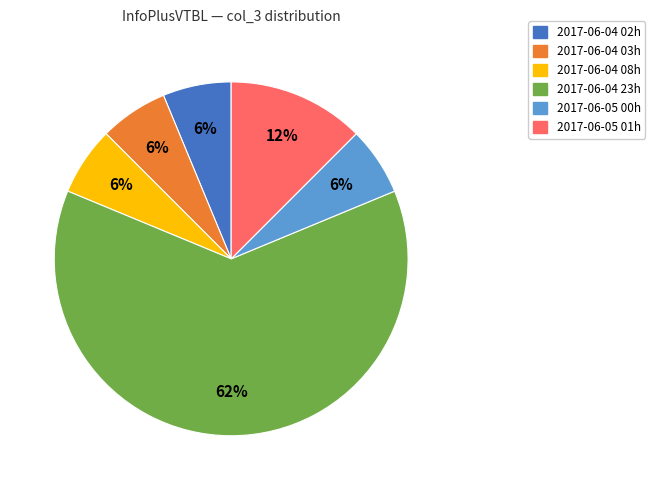

Does any single category account for the majority?

Yes